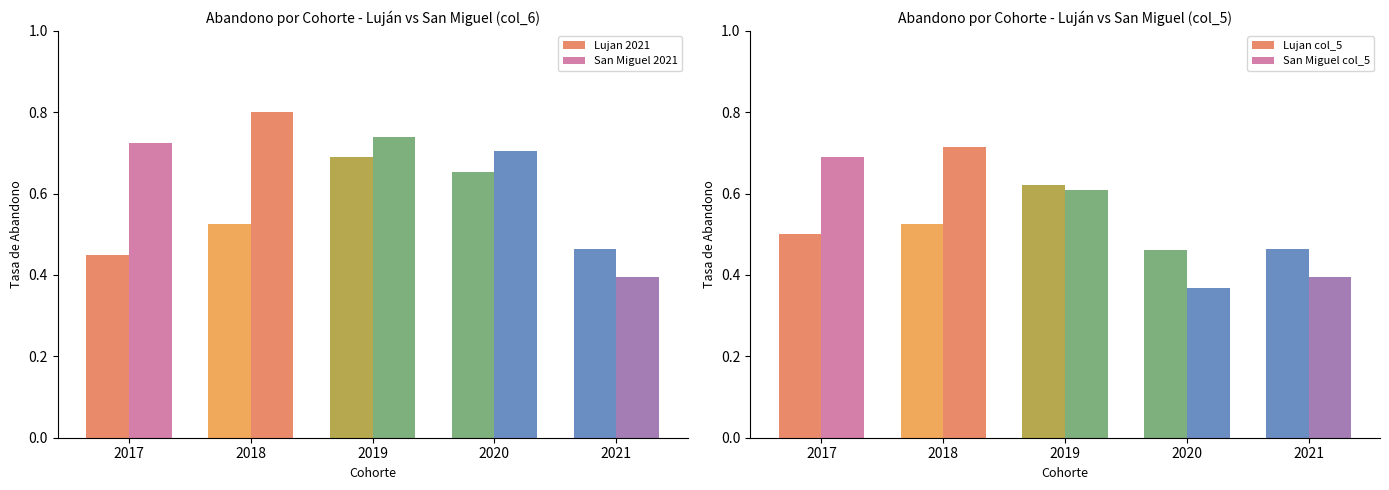

Rank the series at 2017 from lowest to highest value.

Lujan 2021, Lujan col_5, San Miguel col_5, San Miguel 2021